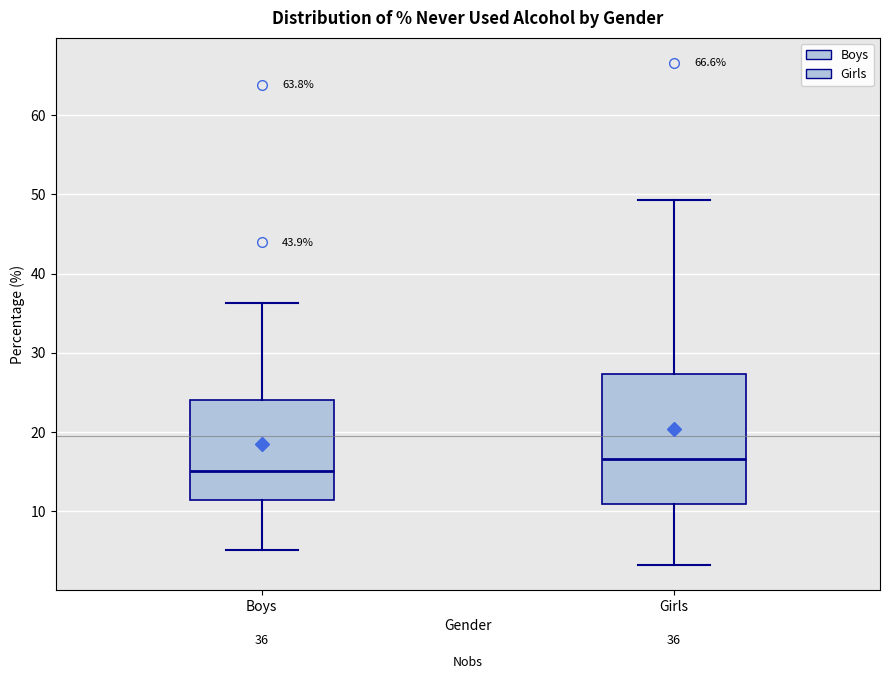

Which box is the tallest, from its lower edge to its upper edge?

Girls